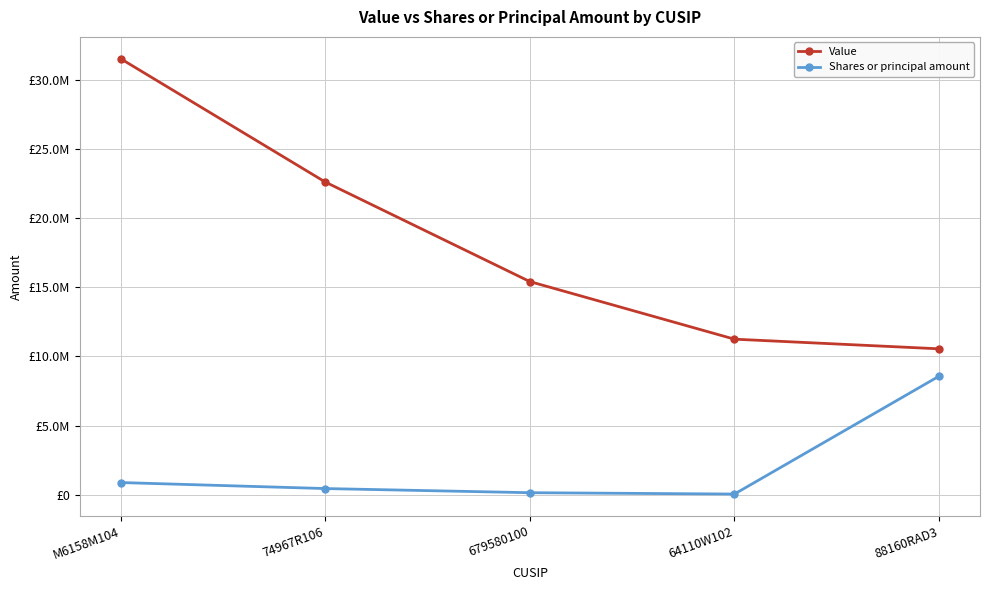

What are all the series names shown in the legend?

Value, Shares or principal amount